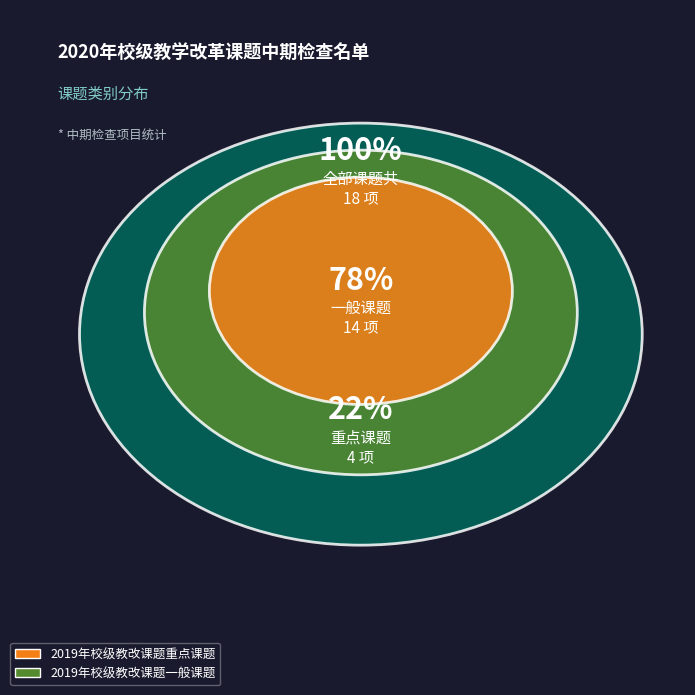

Is there any slice that represents more than half of the pie?

Yes